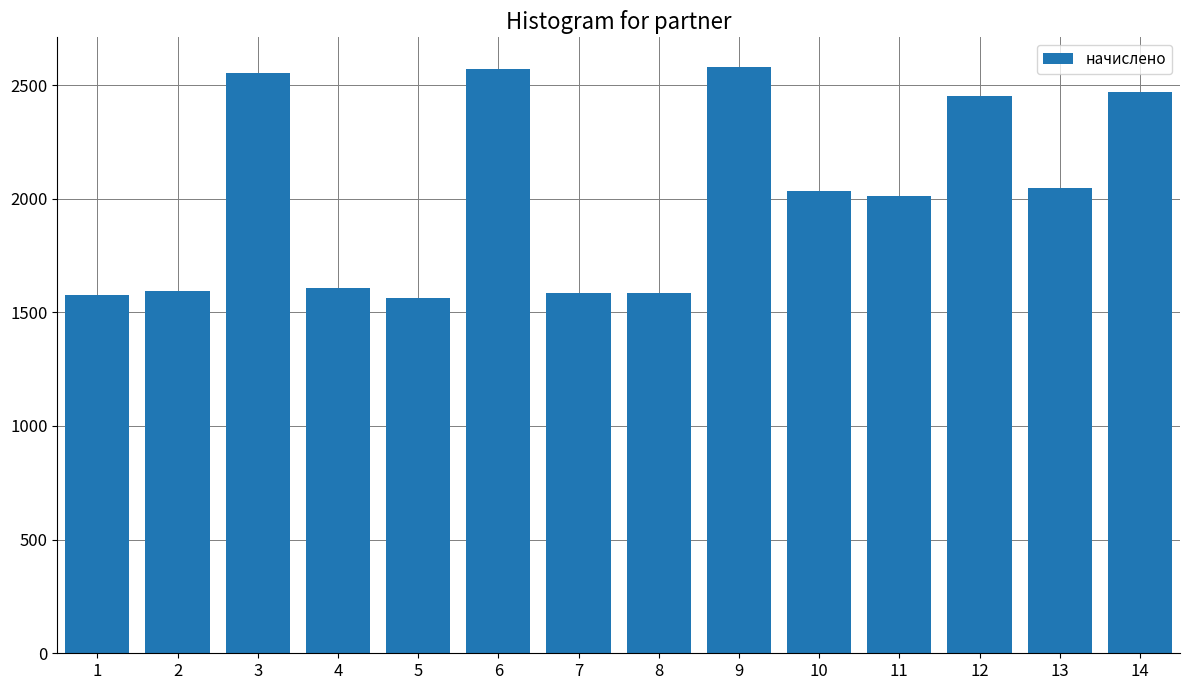

What is the approximate value at 13?

2046.3